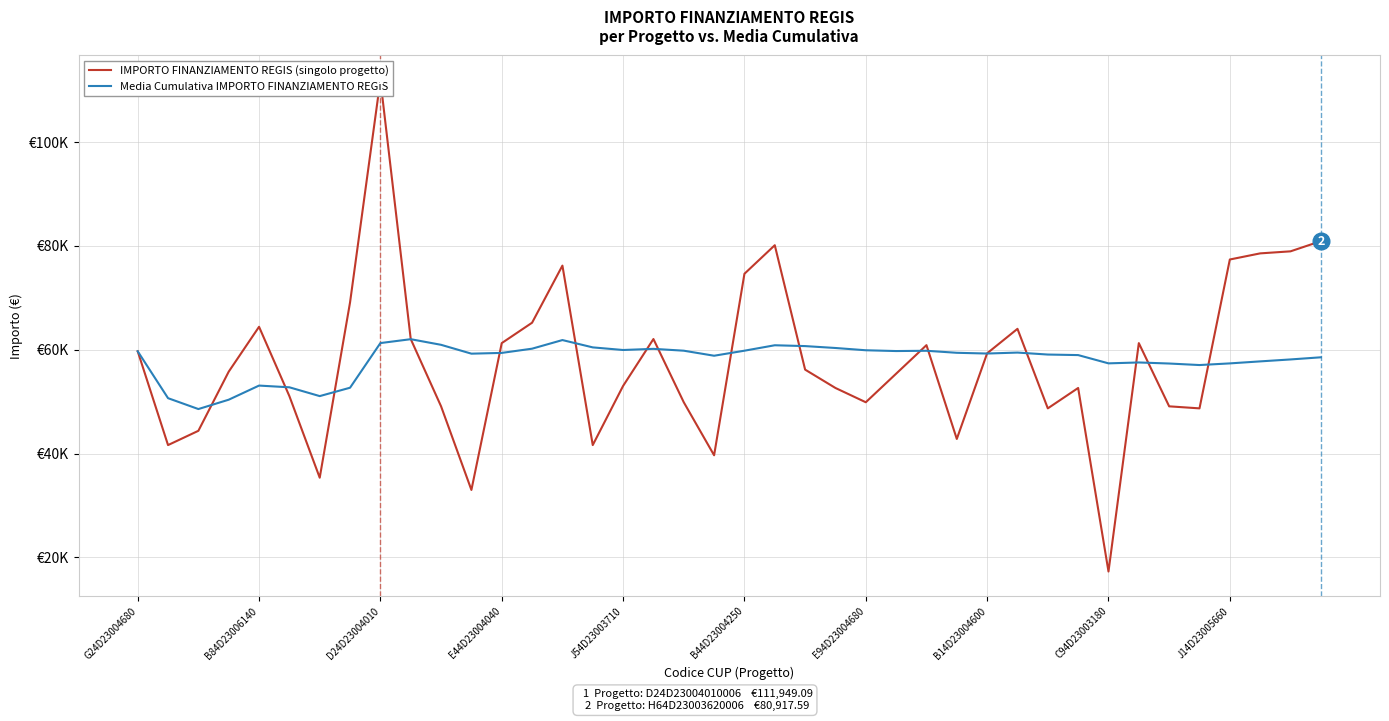

Is it true that IMPORTO FINANZIAMENTO REGIS (singolo progetto) equals 34939.4 at 23?

False